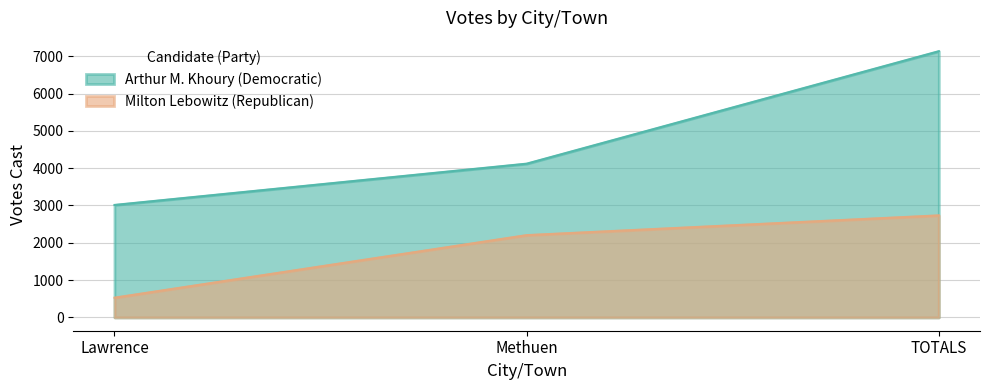

The Arthur M. Khoury (Democratic) series shows 877 at Methuen. True or false?

False